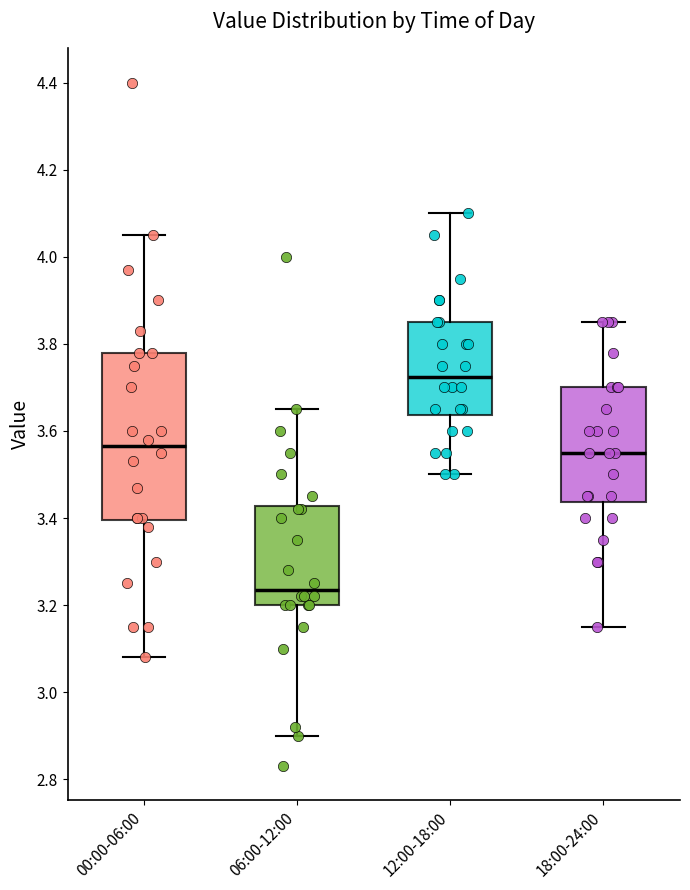

Reading left to right, read every box against the y-axis: the position of its median line, the range the box covers, and the ends of its whiskers. The values are not printed on the chart, so give them approximately, as read against the axis.

00:00-06:00: median 3.56, box 3.40 to 3.78, whiskers 3.08 to 4.06
06:00-12:00: median 3.24, box 3.20 to 3.42, whiskers 2.90 to 3.66
12:00-18:00: median 3.72, box 3.64 to 3.86, whiskers 3.50 to 4.10
18:00-24:00: median 3.56, box 3.44 to 3.70, whiskers 3.16 to 3.86